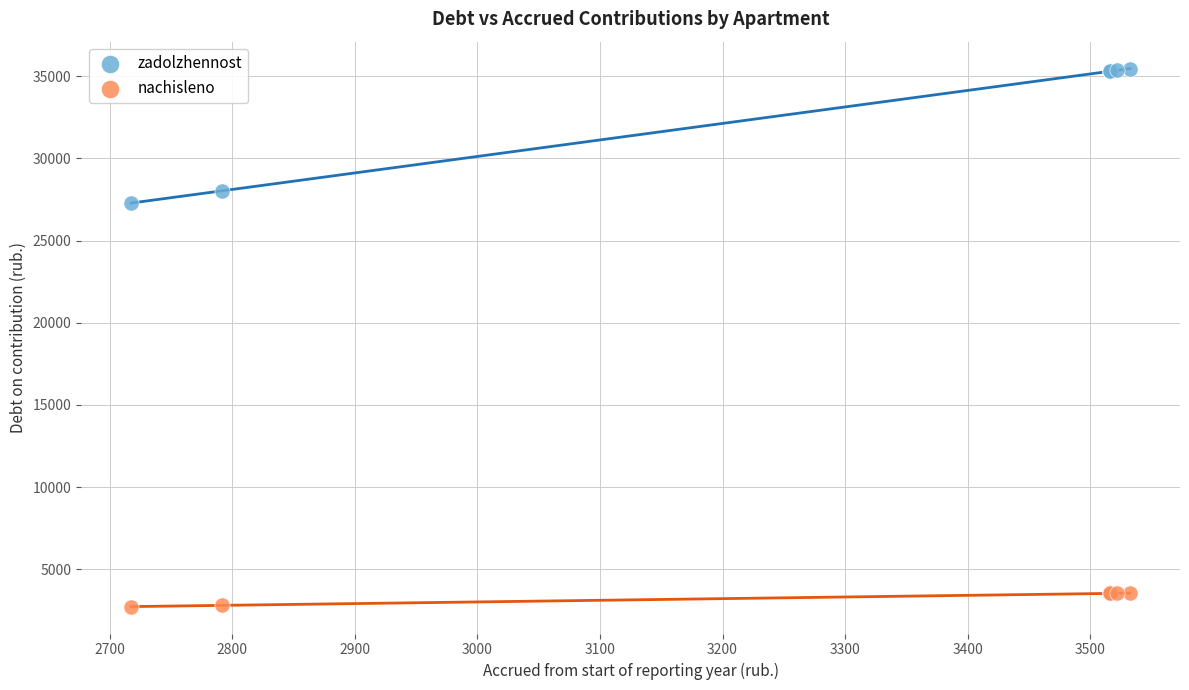

Which series reaches the minimum Y coordinate?

nachisleno